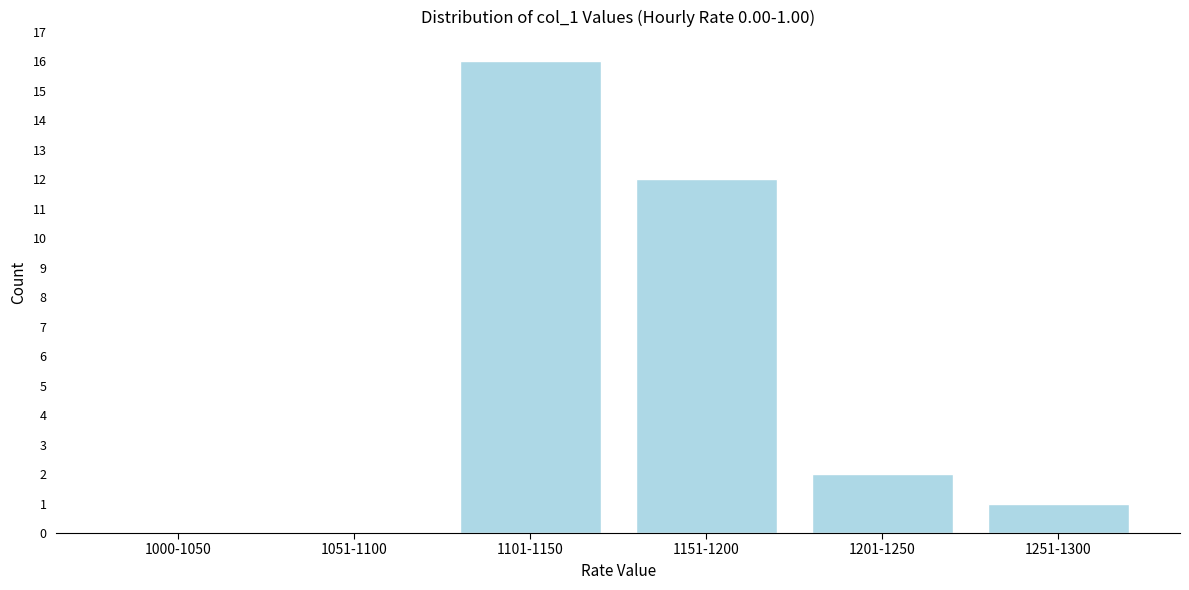

Reading left to right, transcribe all the data shown in this chart.

1000-1050=0	1051-1100=0	1101-1150=16	1151-1200=12	1201-1250=2	1251-1300=1